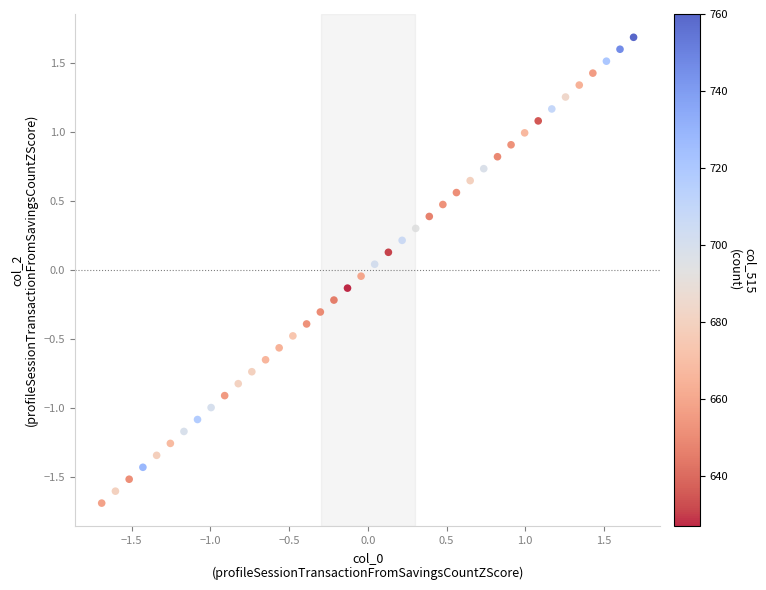

What is the range of Y values (max minus min)?

3.4